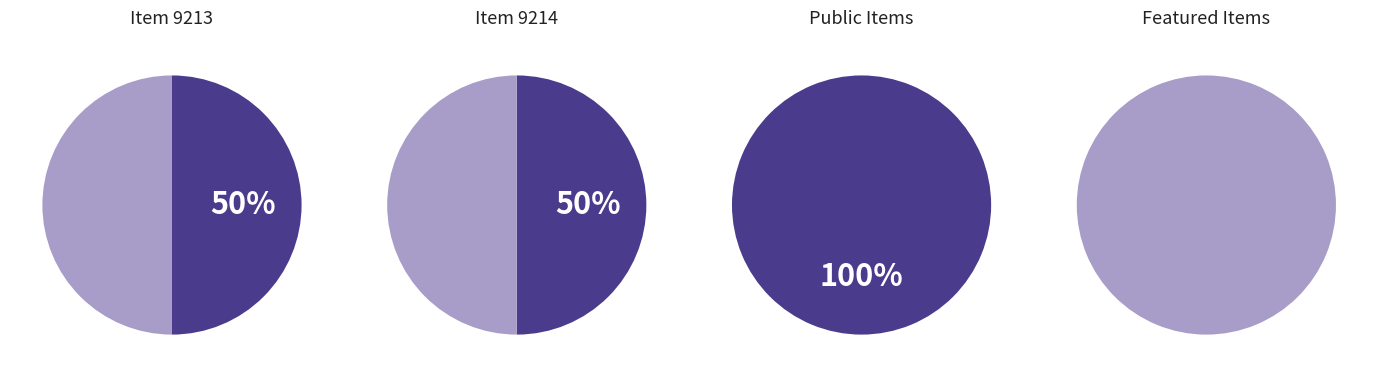

Combined, what portion of the pie is Item 9213 and Item 9214?

100.0%